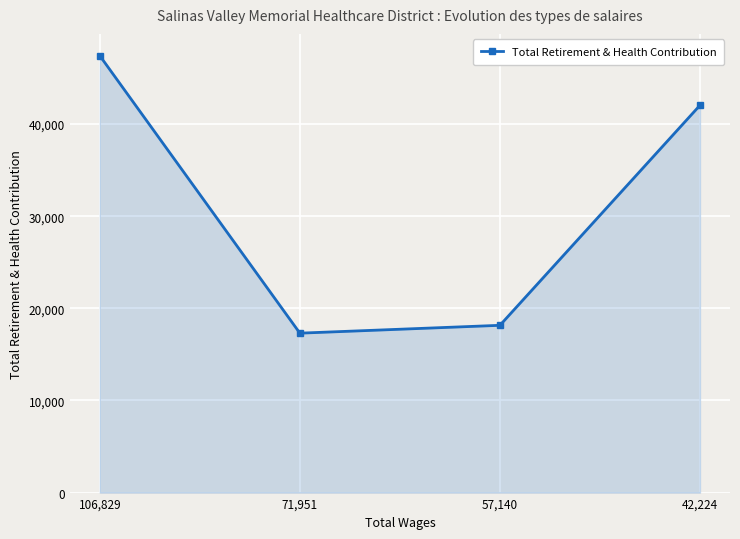

Does the chart have visible grid lines?

Yes